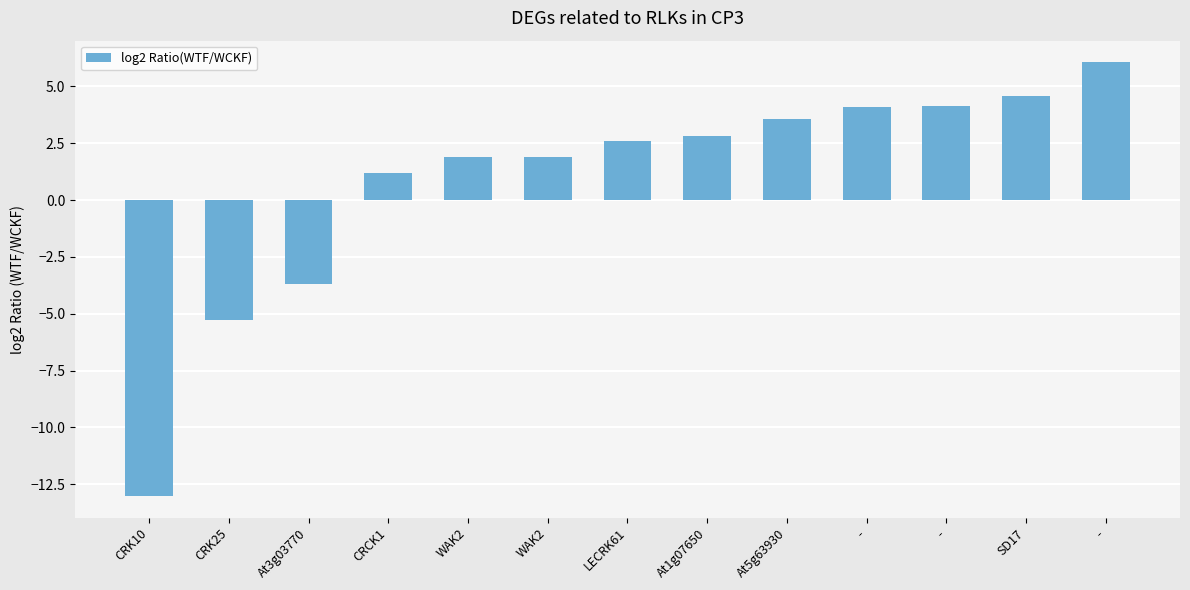

At which label is the value closest to -3?

At3g03770